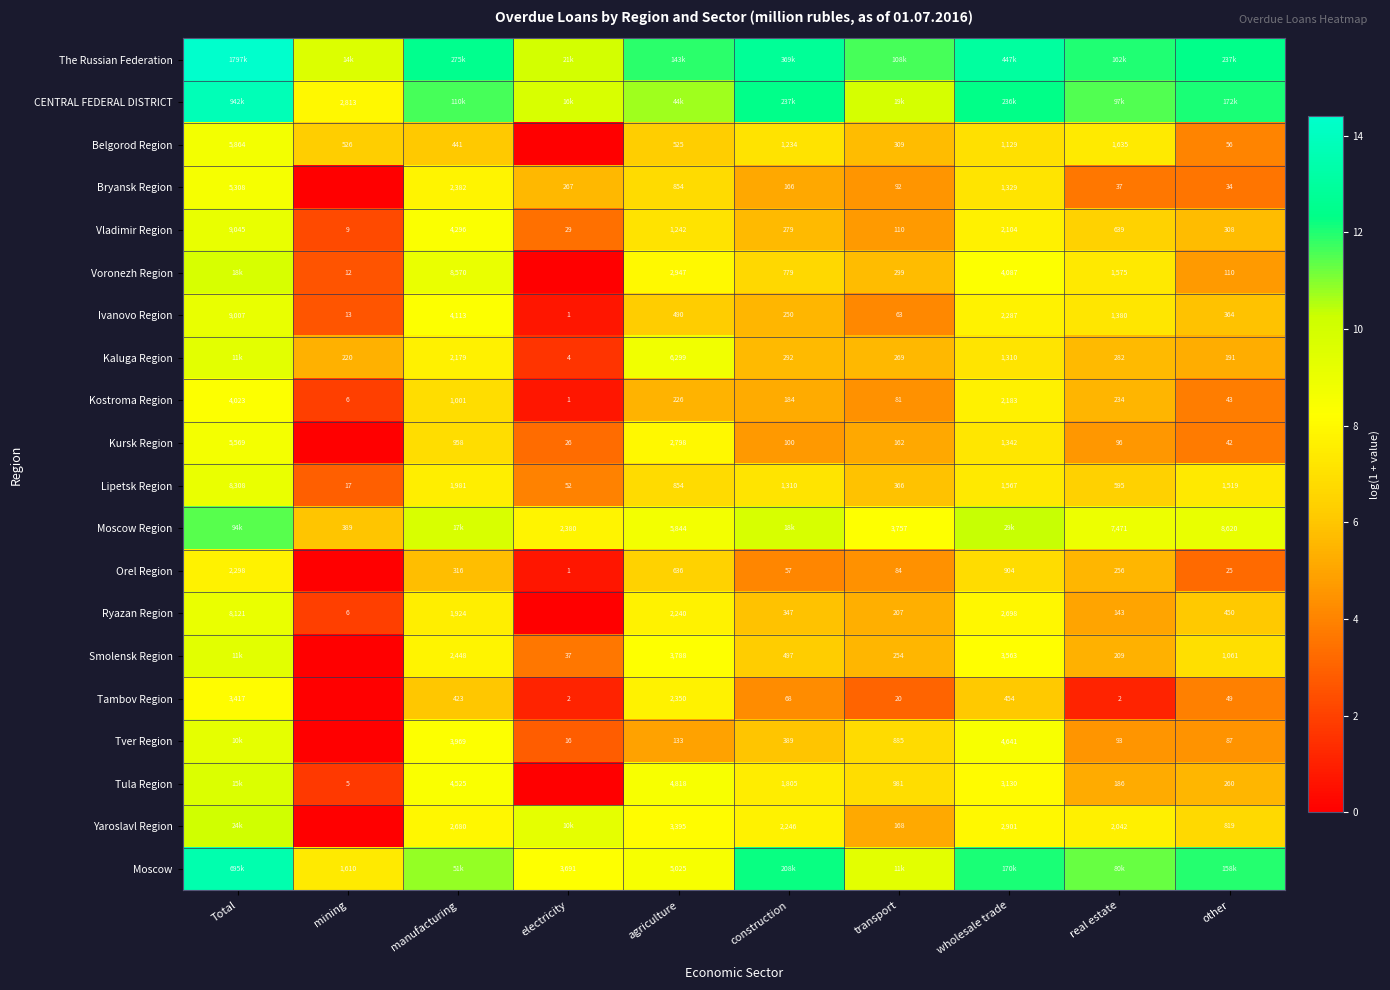

Is the value of Tambov Region at transport greater than the value of Ivanovo Region at transport?

No